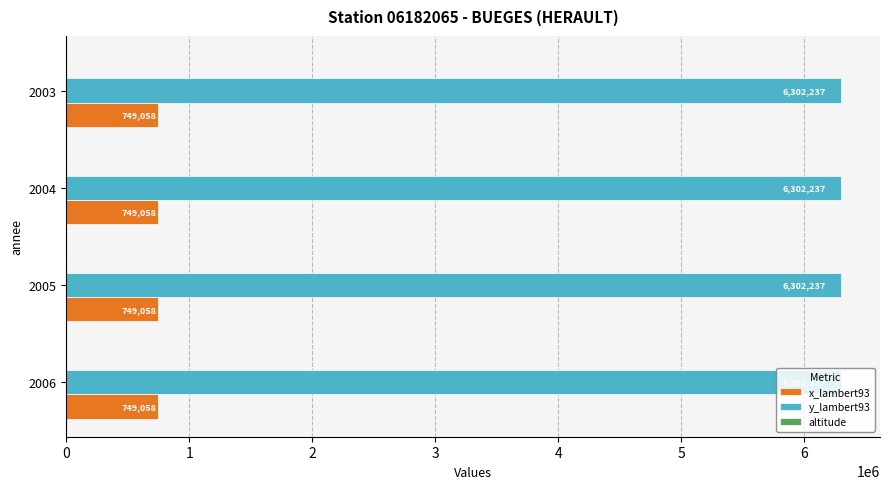

The y_lambert93 series shows 4231658 at 2004. True or false?

False